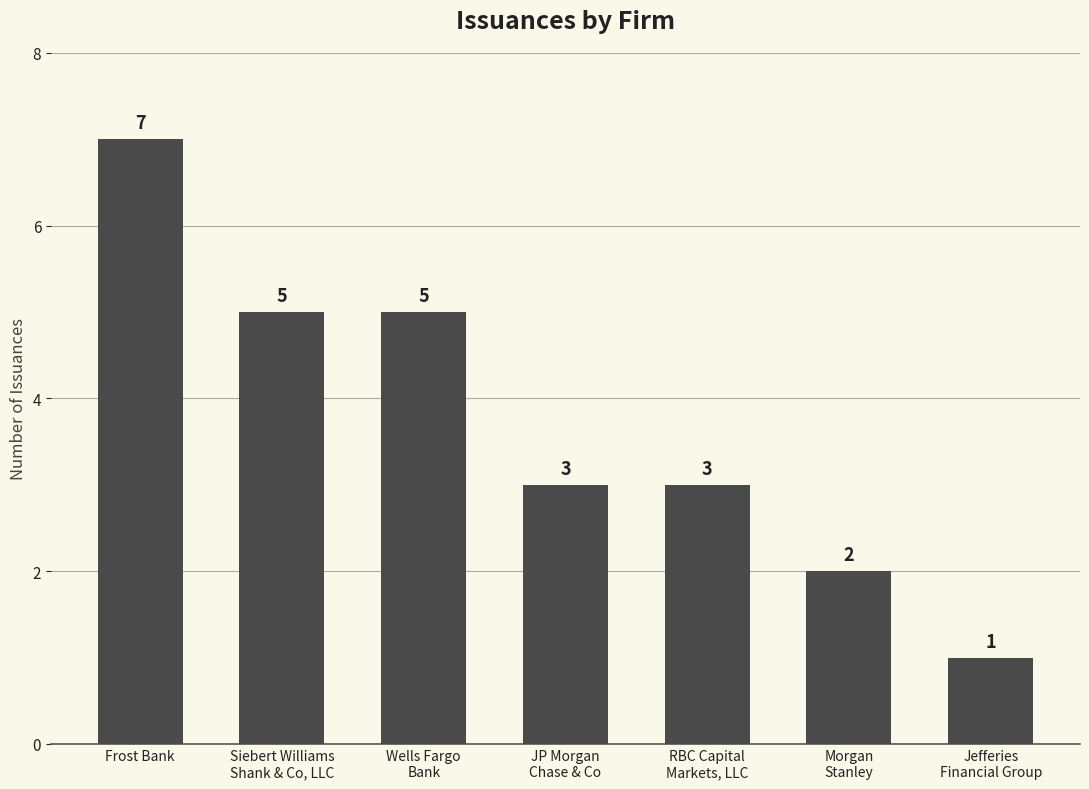

How many values are below 3?

2